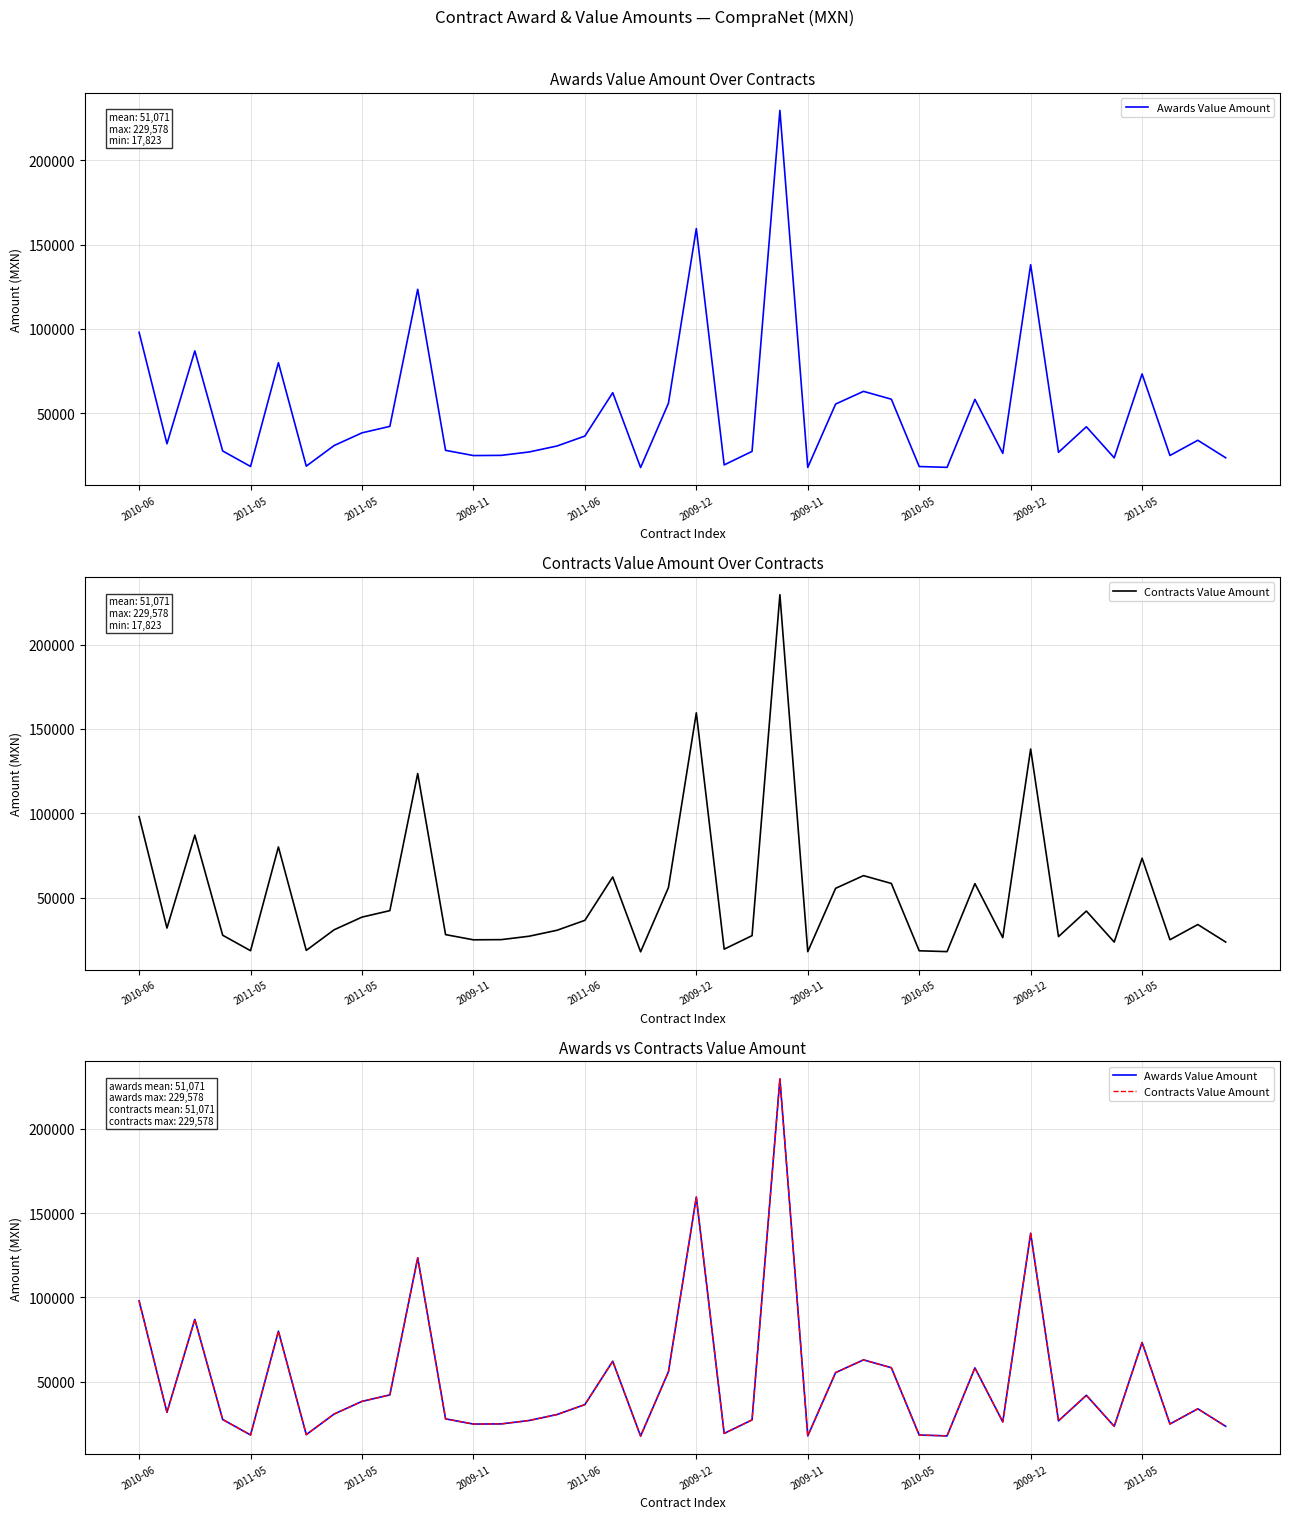

What is the difference between the maximum and second lowest values in the Contracts Value Amount series?

211668.0